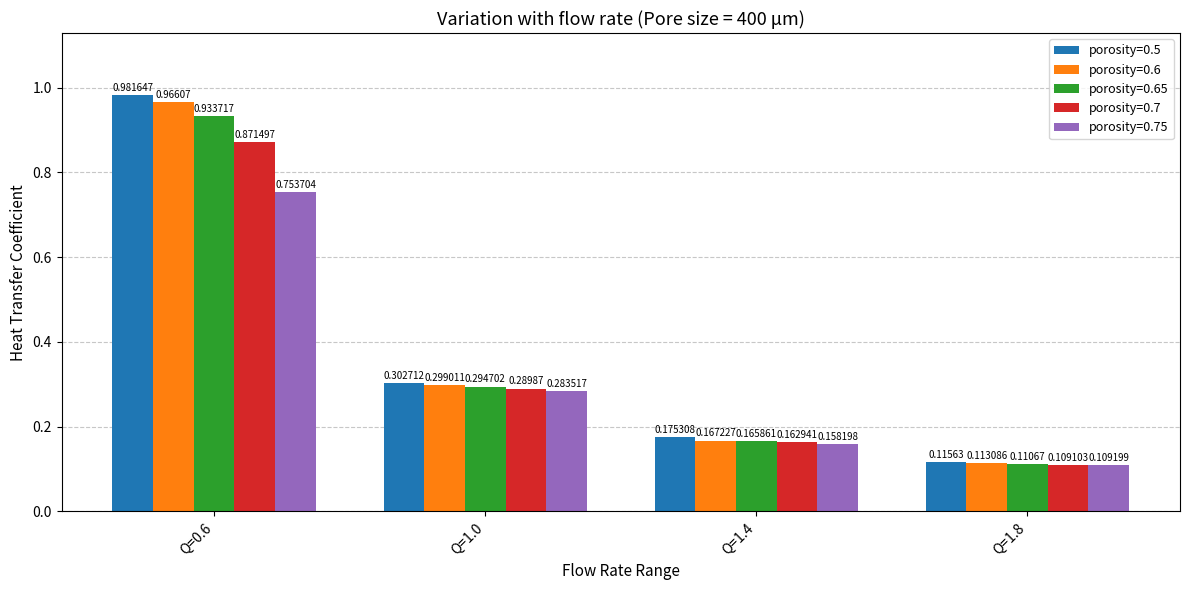

What is the sum of all porosity=0.75 values?

1.3